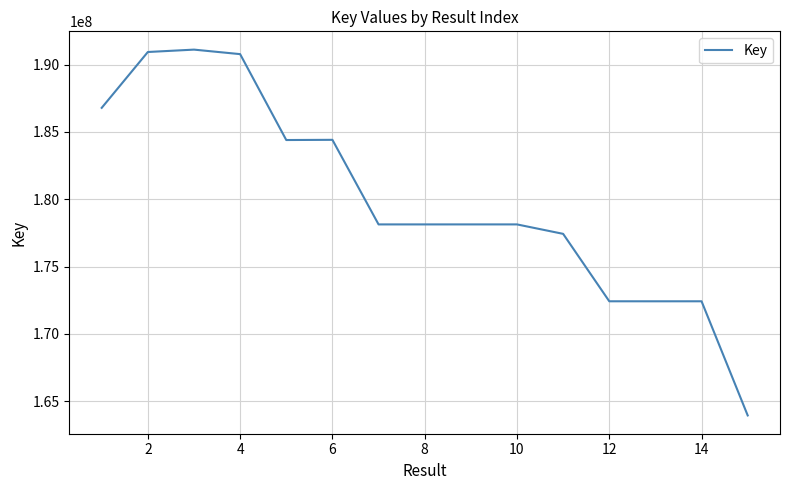

How many lines are shown in the chart?

1